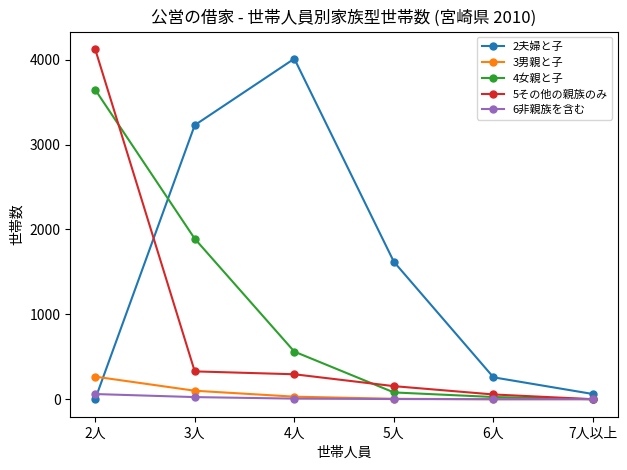

What is the value of the 4女親と子 point at the 4th from the left?

80